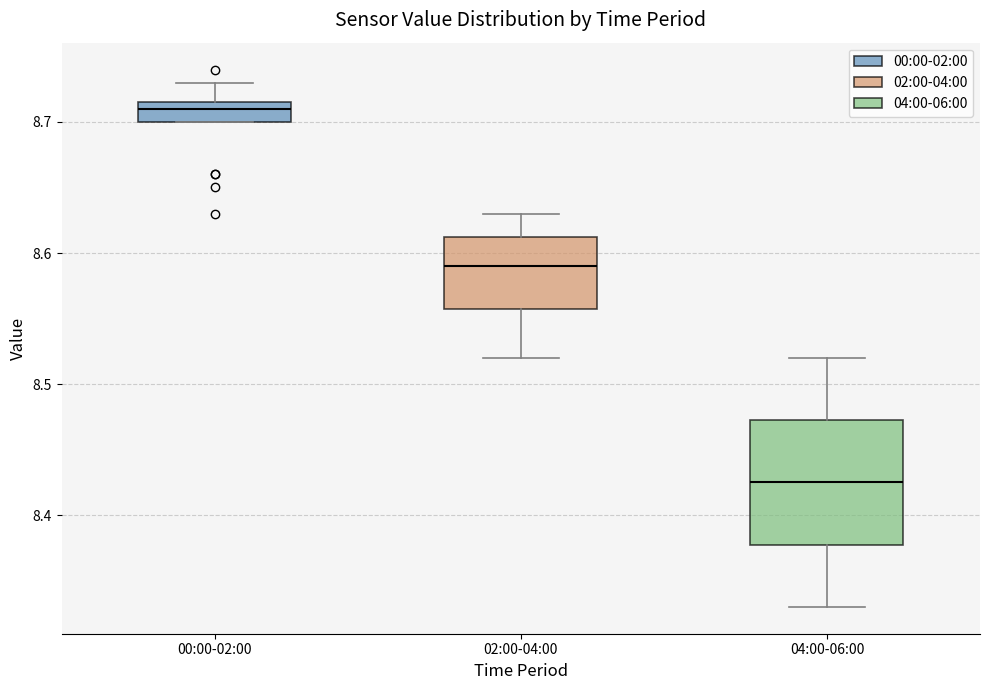

Where does the median line of the box for 00:00-02:00 sit on the y-axis? The values are not printed on the chart, so give them approximately, as read against the axis.

8.71